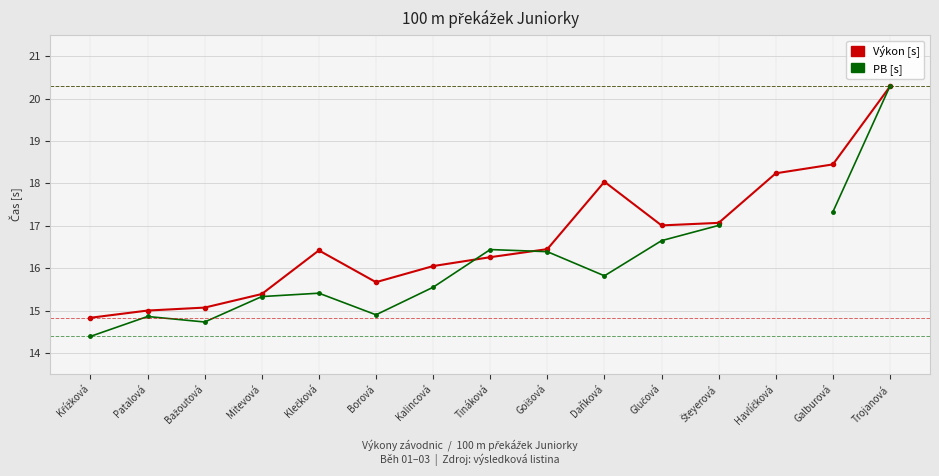

How many values in PB [s] are above zero?

14